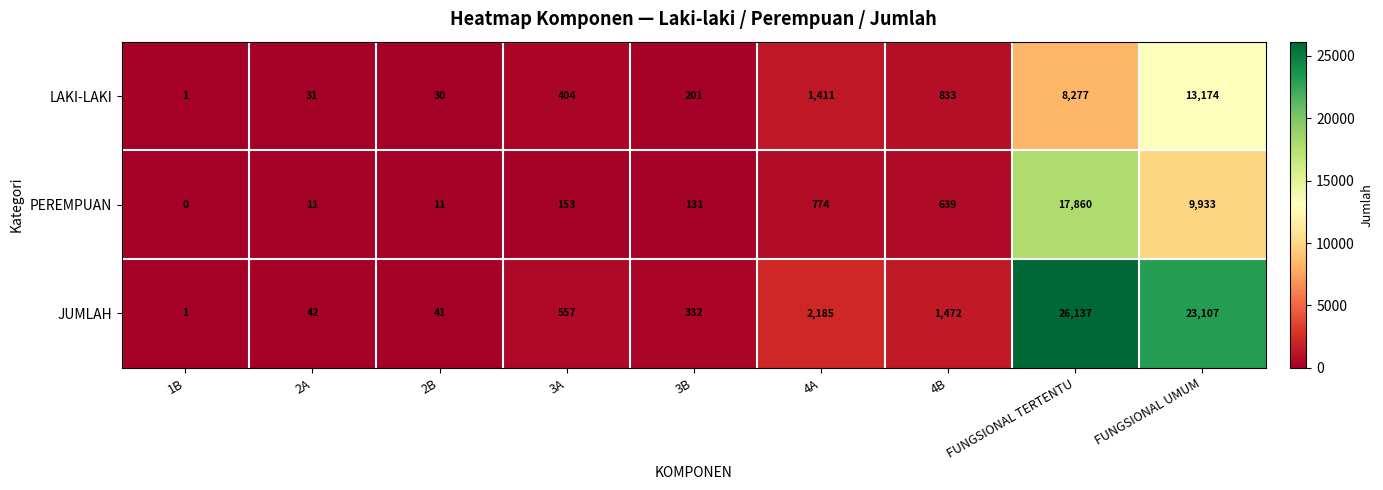

What is the difference between the maximum and minimum values in the PEREMPUAN series?

17860